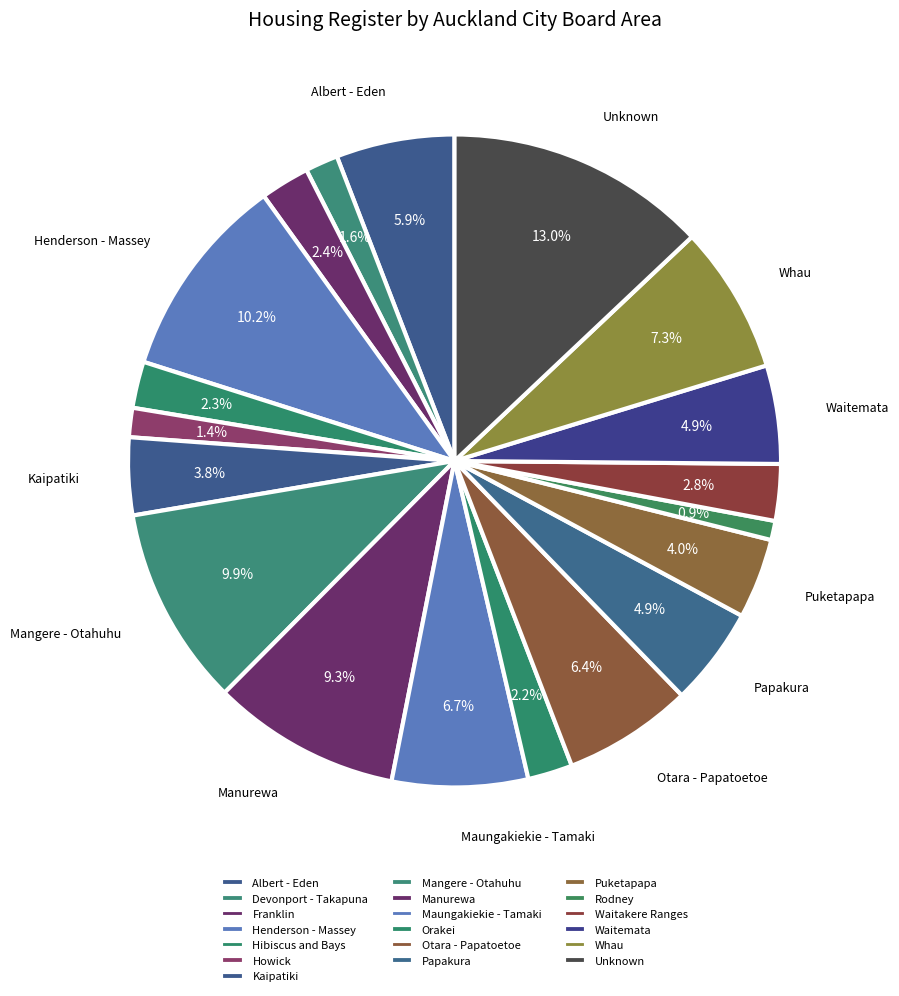

Which category has the smallest portion of the pie?

Rodney